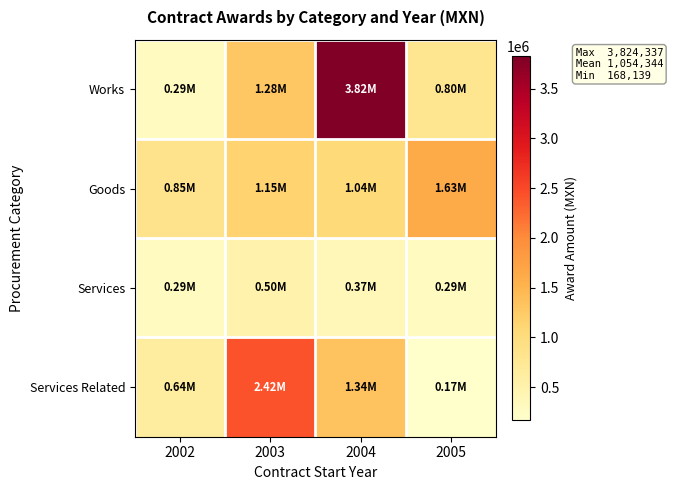

What is the spread (max minus min) of values at 2002?

562401.7